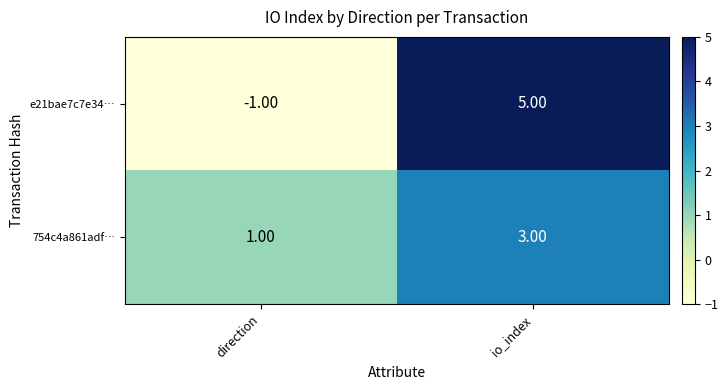

Which label corresponds to the largest value in the chart?

io_index